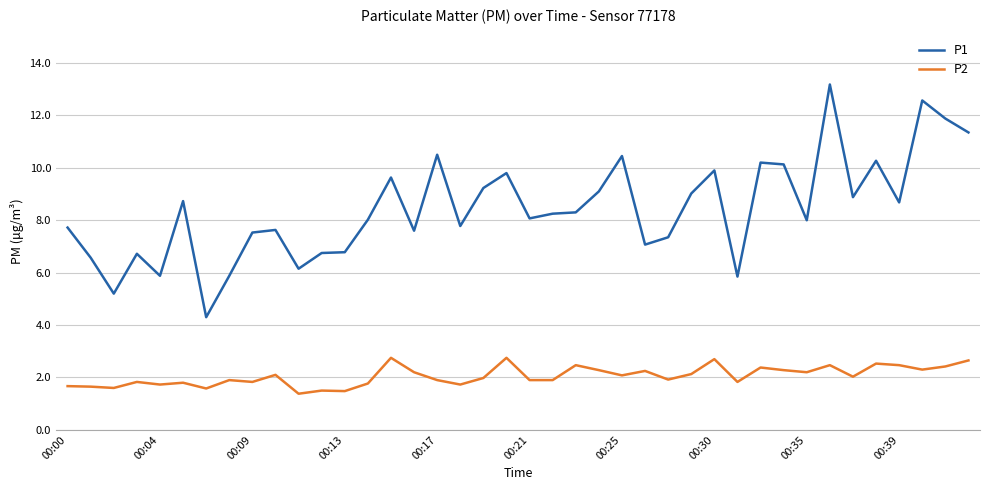

Rank the series by their average value, from lowest to highest.

P2, P1